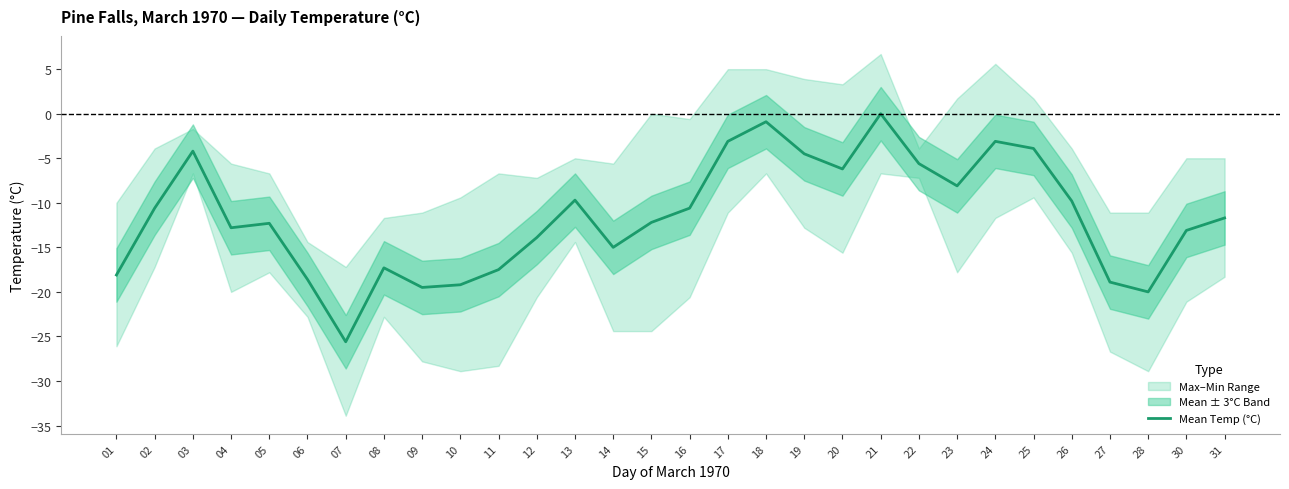

Reading right to left, transcribe all the data shown in this chart.

-11.7	-13.1	-20.0	-18.9	-9.8	-3.9	-3.1	-8.1	-5.6	0.0	-6.2	-4.5	-0.9	-3.1	-10.6	-12.2	-15.0	-9.7	-13.9	-17.5	-19.2	-19.5	-17.3	-25.6	-18.6	-12.3	-12.8	-4.2	-10.6	-18.1